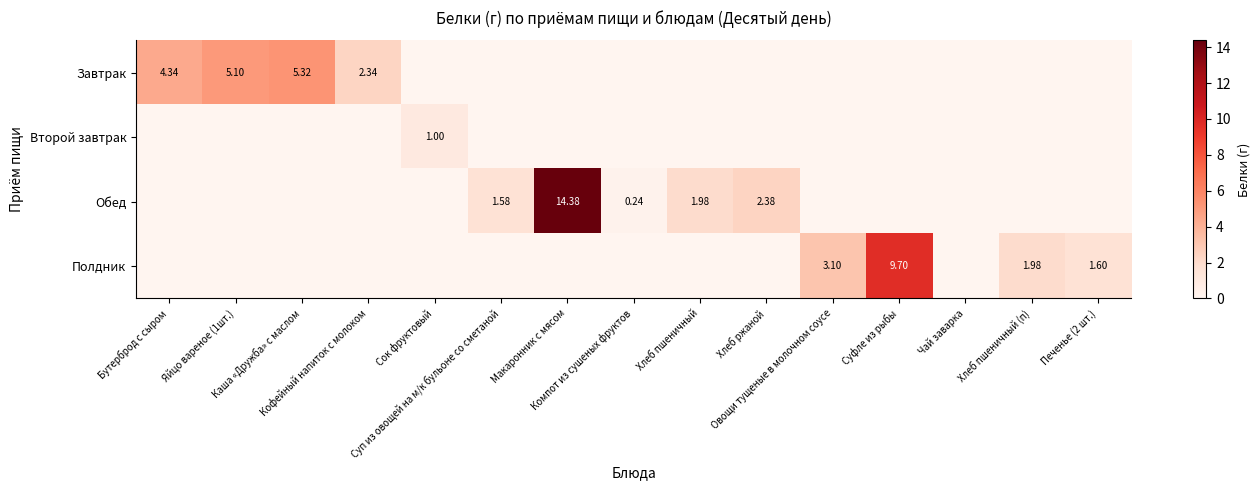

At which label is Обед closest to 7?

Хлеб ржаной